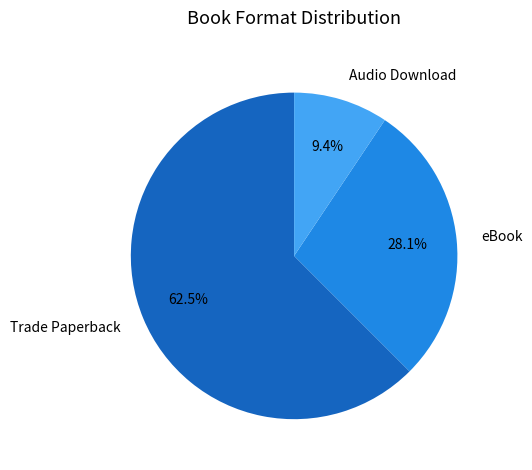

Approximately how many times larger is the value at Trade Paperback compared to eBook?

2.2